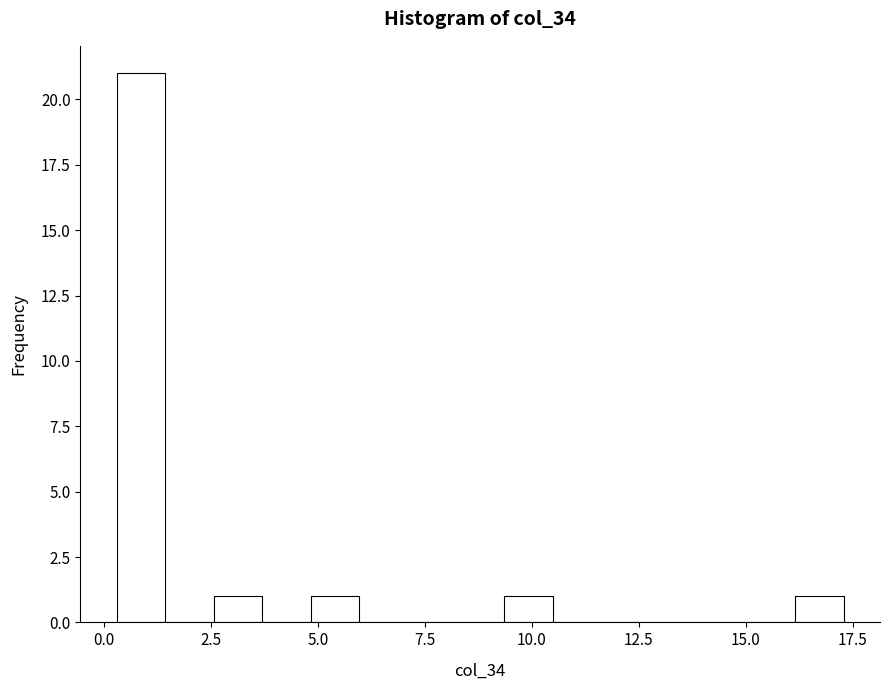

Read against the x-axis, roughly where is the centre of the tallest bar?

1.0